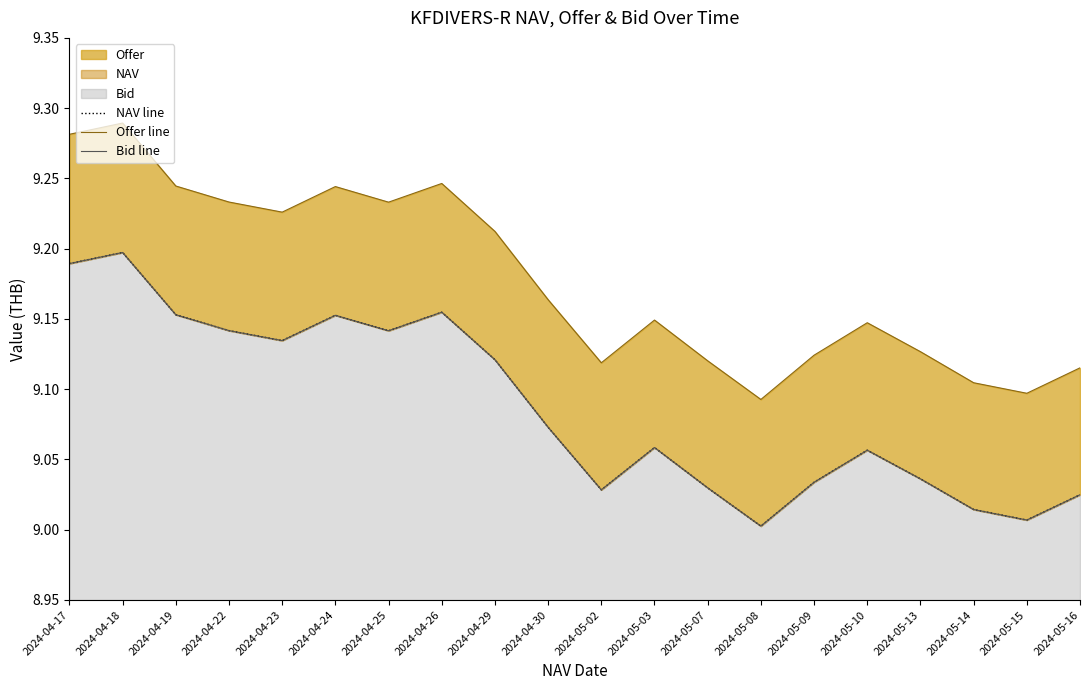

Reading left to right, extract all data points from this chart.

NAV line: 2024-04-17=9.2	2024-04-18=9.2	2024-04-19=9.2	2024-04-22=9.1	2024-04-23=9.1	2024-04-24=9.2	2024-04-25=9.1	2024-04-26=9.2	2024-04-29=9.1	2024-04-30=9.1	2024-05-02=9.0	2024-05-03=9.1	2024-05-07=9.0	2024-05-08=9.0	2024-05-09=9.0	2024-05-10=9.1	2024-05-13=9.0	2024-05-14=9.0	2024-05-15=9.0	2024-05-16=9.0
Offer line: 2024-04-17=9.3	2024-04-18=9.3	2024-04-19=9.2	2024-04-22=9.2	2024-04-23=9.2	2024-04-24=9.2	2024-04-25=9.2	2024-04-26=9.2	2024-04-29=9.2	2024-04-30=9.2	2024-05-02=9.1	2024-05-03=9.1	2024-05-07=9.1	2024-05-08=9.1	2024-05-09=9.1	2024-05-10=9.1	2024-05-13=9.1	2024-05-14=9.1	2024-05-15=9.1	2024-05-16=9.1
Bid line: 2024-04-17=9.2	2024-04-18=9.2	2024-04-19=9.2	2024-04-22=9.1	2024-04-23=9.1	2024-04-24=9.2	2024-04-25=9.1	2024-04-26=9.2	2024-04-29=9.1	2024-04-30=9.1	2024-05-02=9.0	2024-05-03=9.1	2024-05-07=9.0	2024-05-08=9.0	2024-05-09=9.0	2024-05-10=9.1	2024-05-13=9.0	2024-05-14=9.0	2024-05-15=9.0	2024-05-16=9.0